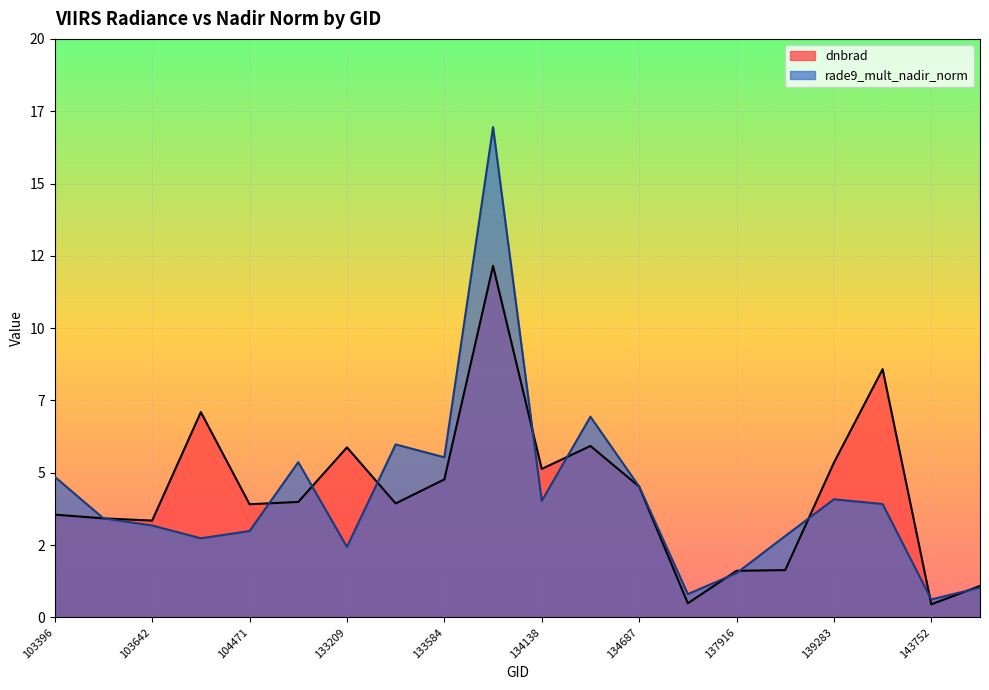

At which category is the sum across all series the highest?

133762